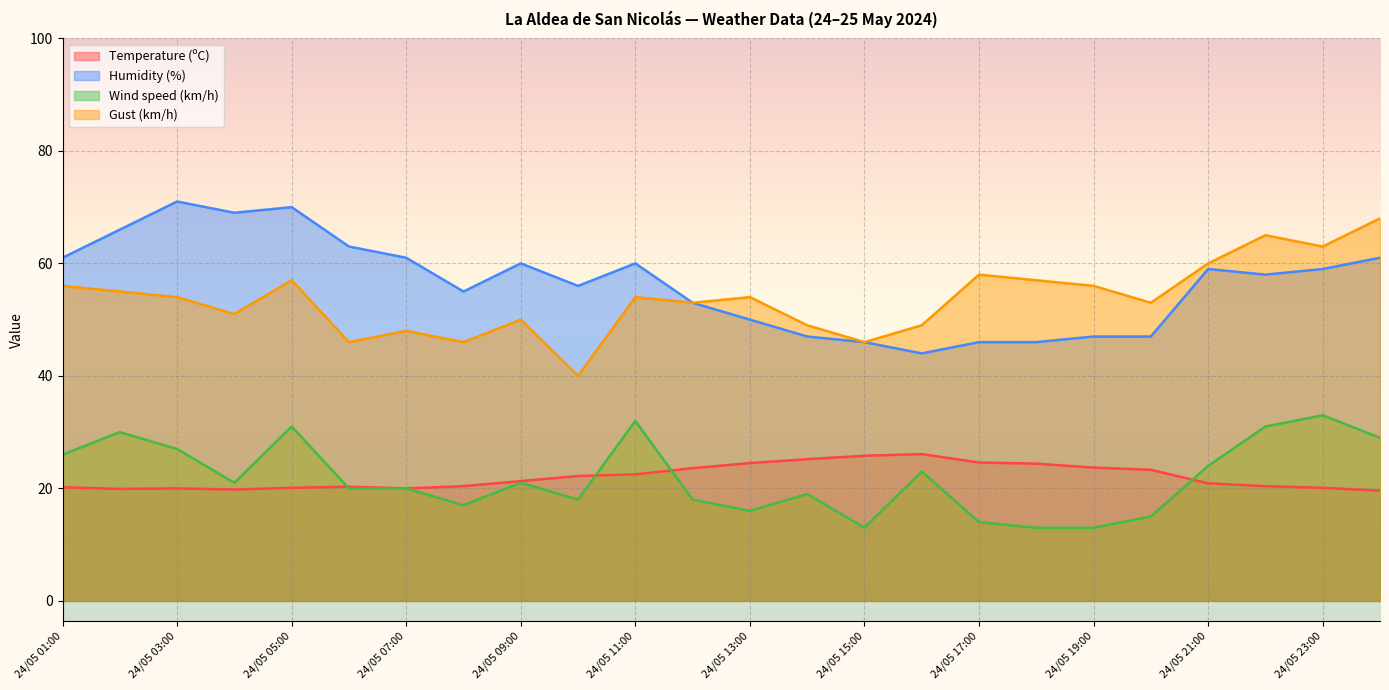

What is the maximum value shown in the chart?

71.0